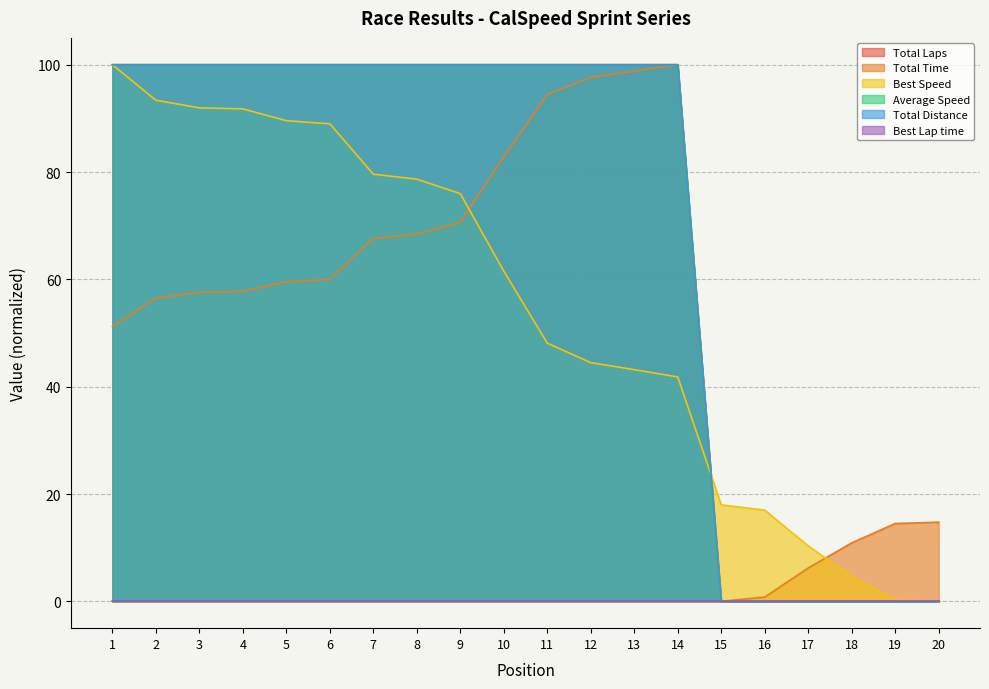

Does the chart have visible grid lines?

Yes